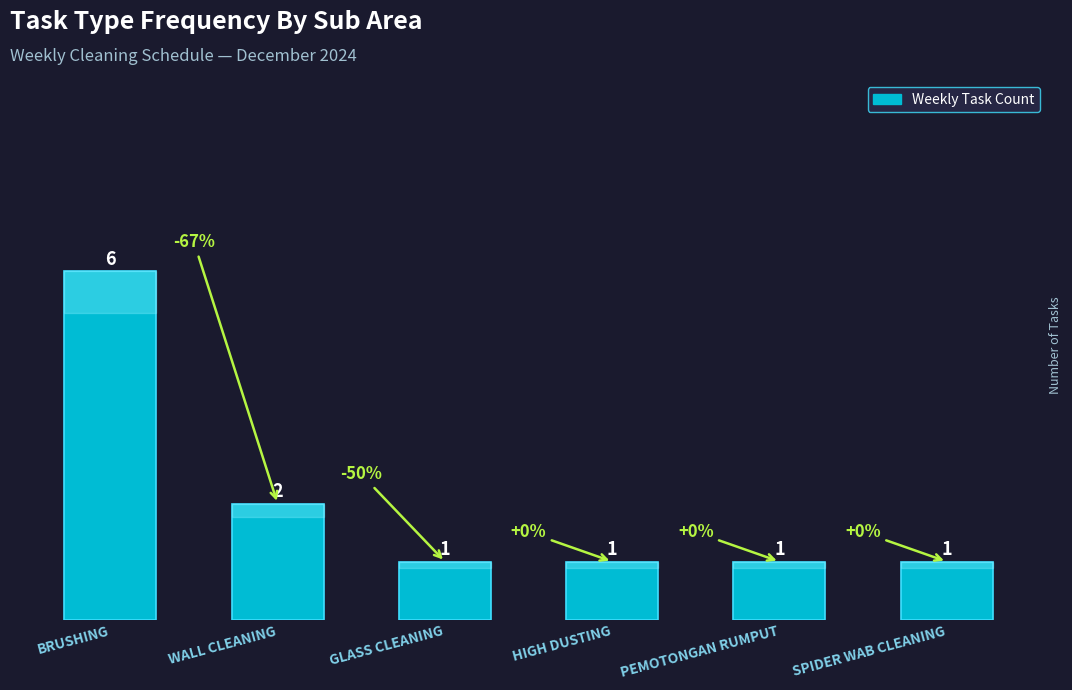

What position from the left is SPIDER WAB CLEANING?

6